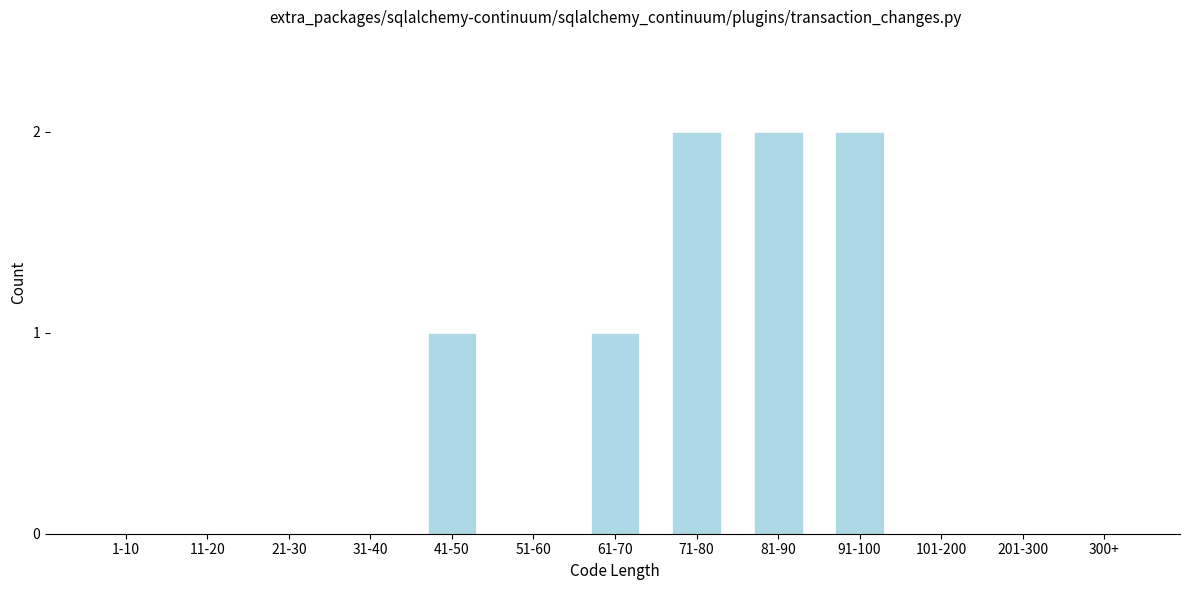

Reading left to right, transcribe all the data shown in this chart.

1-10=0	11-20=0	21-30=0	31-40=0	41-50=1	51-60=0	61-70=1	71-80=2	81-90=2	91-100=2	101-200=0	201-300=0	300+=0